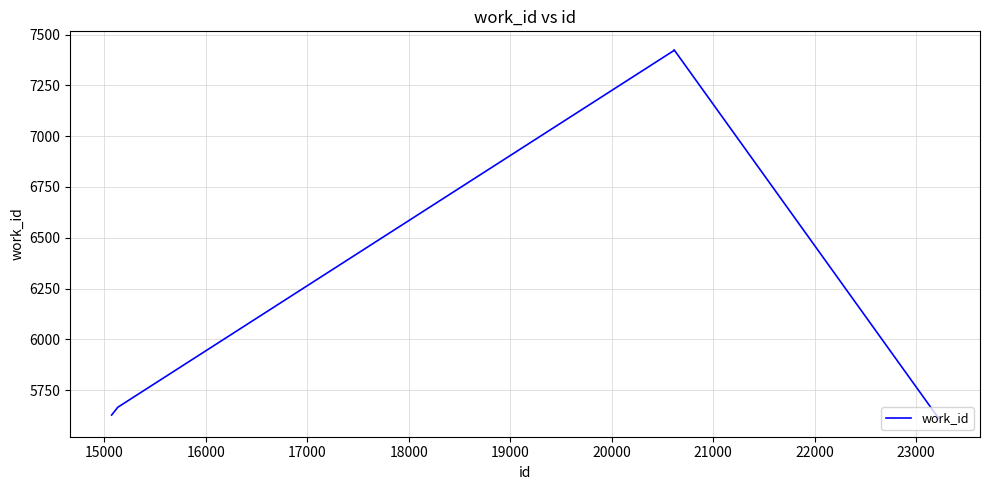

What is the maximum value shown in the chart?

7425